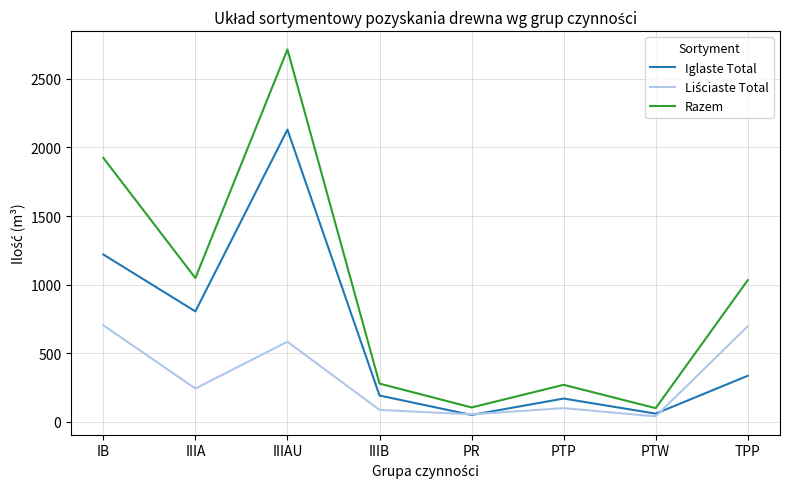

The value of Razem at IIIAU is 3860. True or false?

False